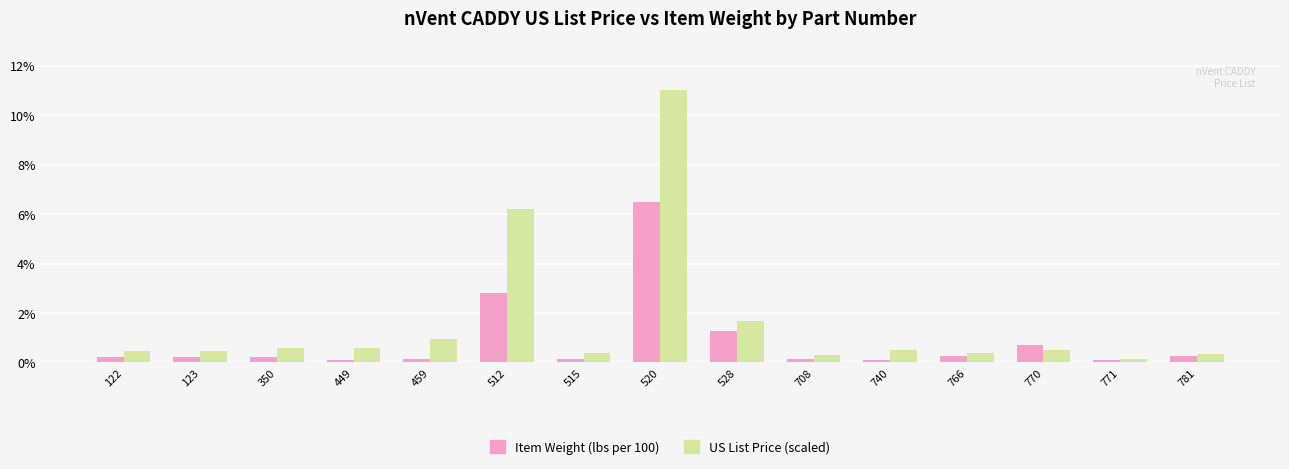

Count the number of categories in the chart.

15